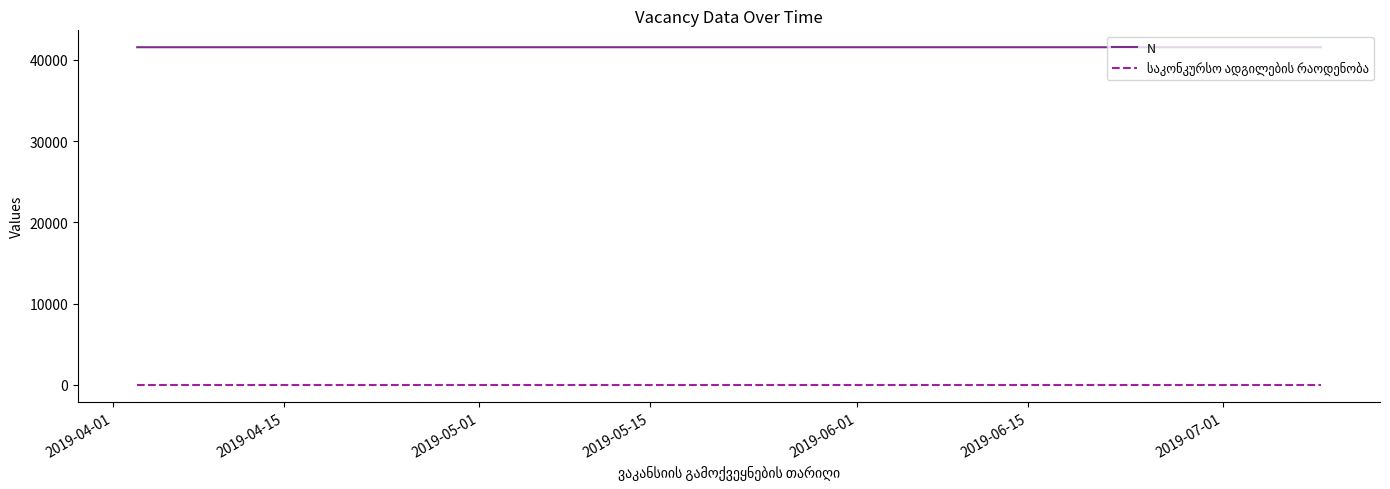

Does the chart have visible grid lines?

No